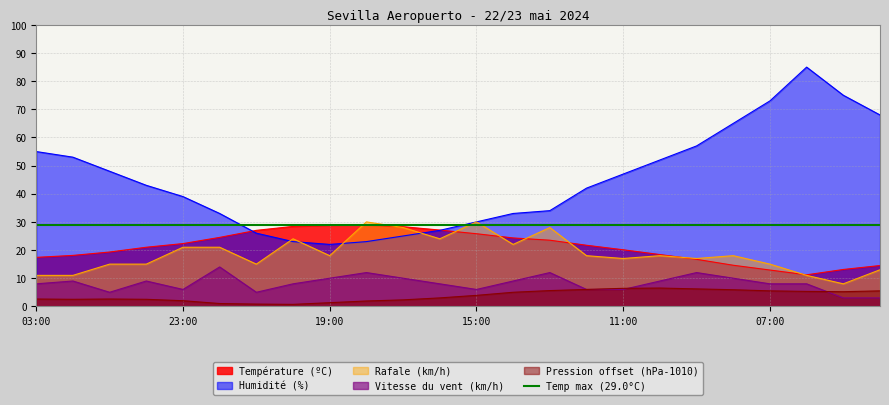

How many values in the Pression (hPa) series exceed 3?

12